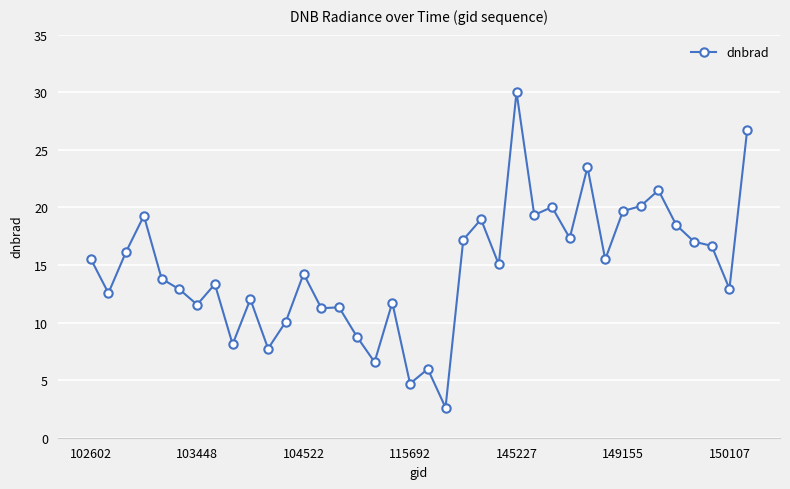

What is the value of the 2nd point from the left?

12.6